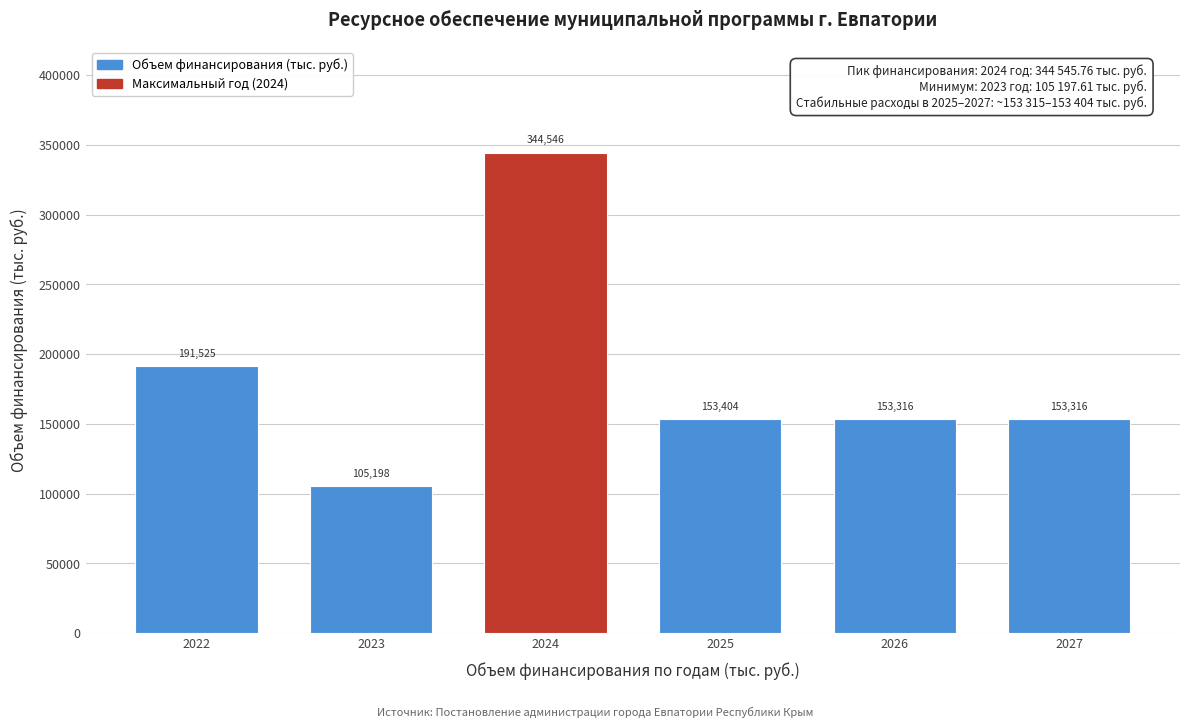

True or false: the data shows 105197.6 at 2023.

True